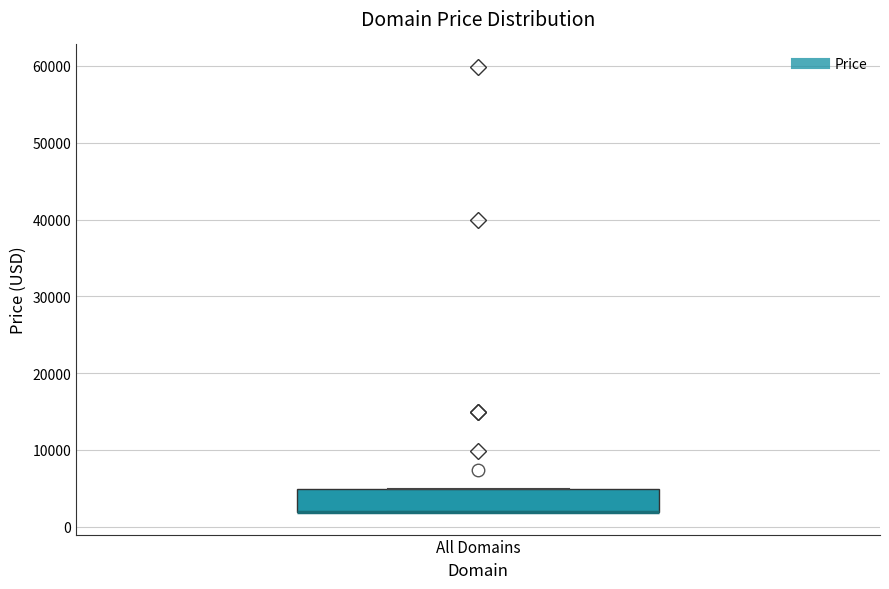

Transcribe this box plot: give where the median line is, the range the box spans, and where the two whiskers end, as read against the y-axis. The values are not printed on the chart, so give them approximately, as read against the axis.

median 2000 (drawn on the box's lower edge), box 2000 to 5000, whiskers 2000 to 5000